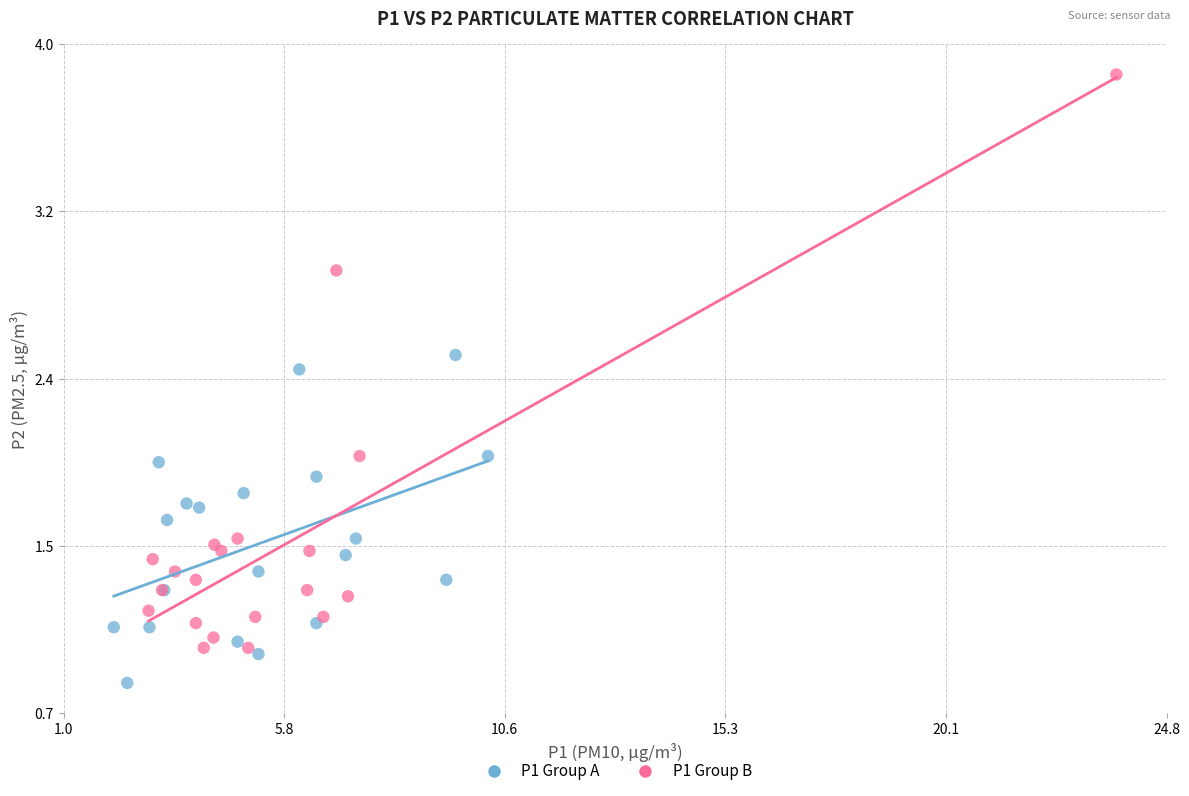

What are all the series names shown in the legend?

P1 Group A, P1 Group B